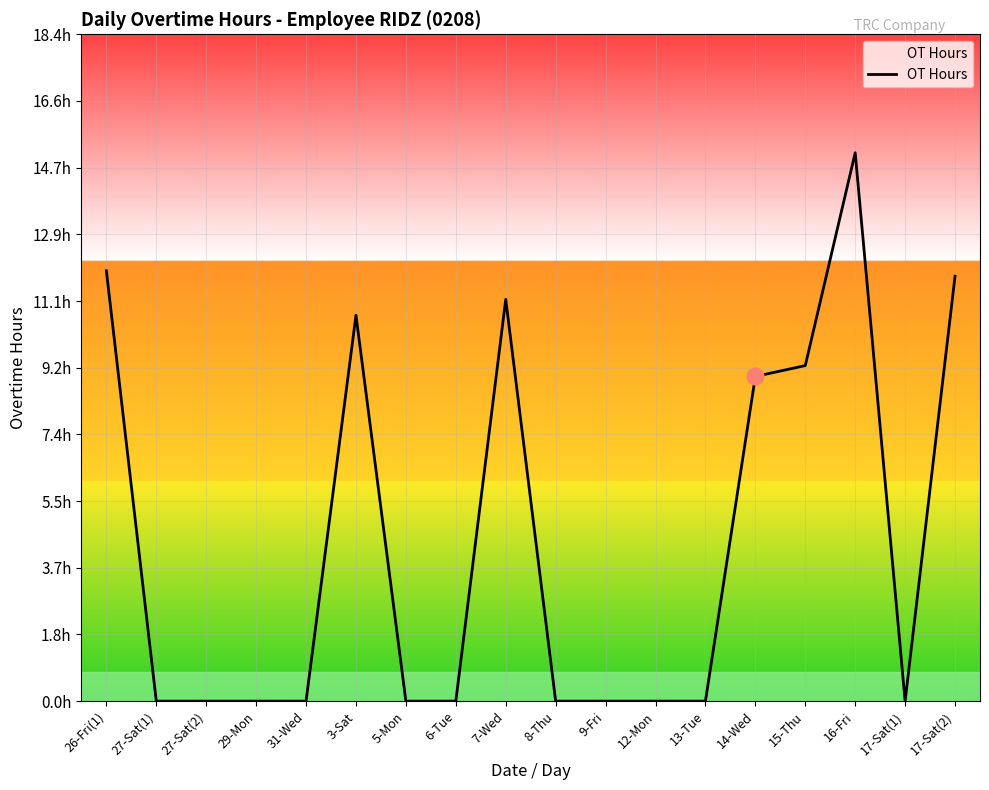

Is this an area chart (filled region under the line)?

Yes